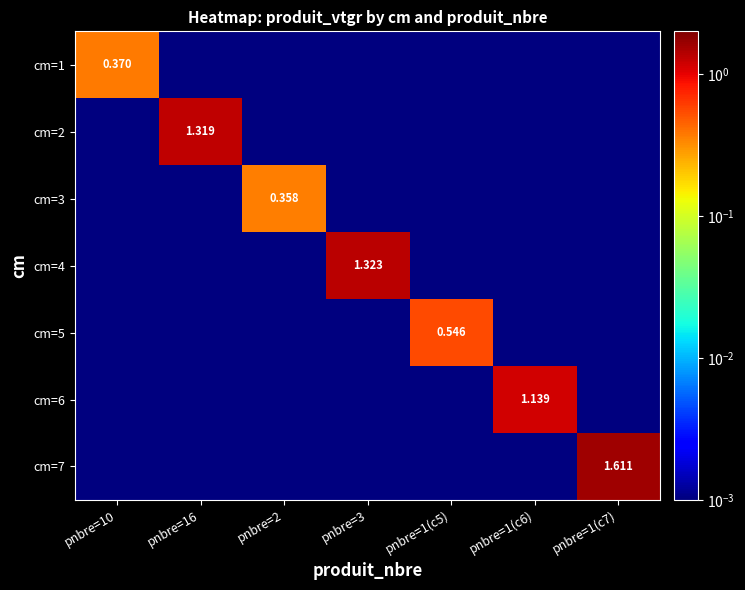

What is the difference between the maximum and minimum values in the cm=6 series?

1.1